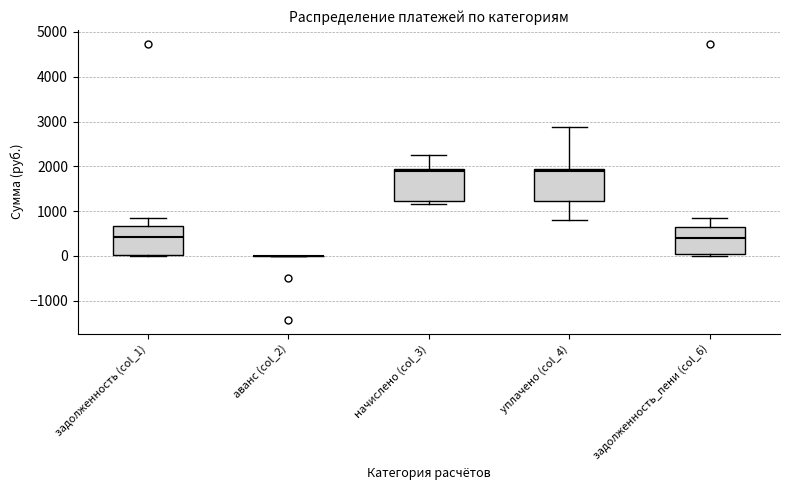

Where does the upper whisker of the box for задолженность_пени (col_6) end on the y-axis? The values are not printed on the chart, so give them approximately, as read against the axis.

800